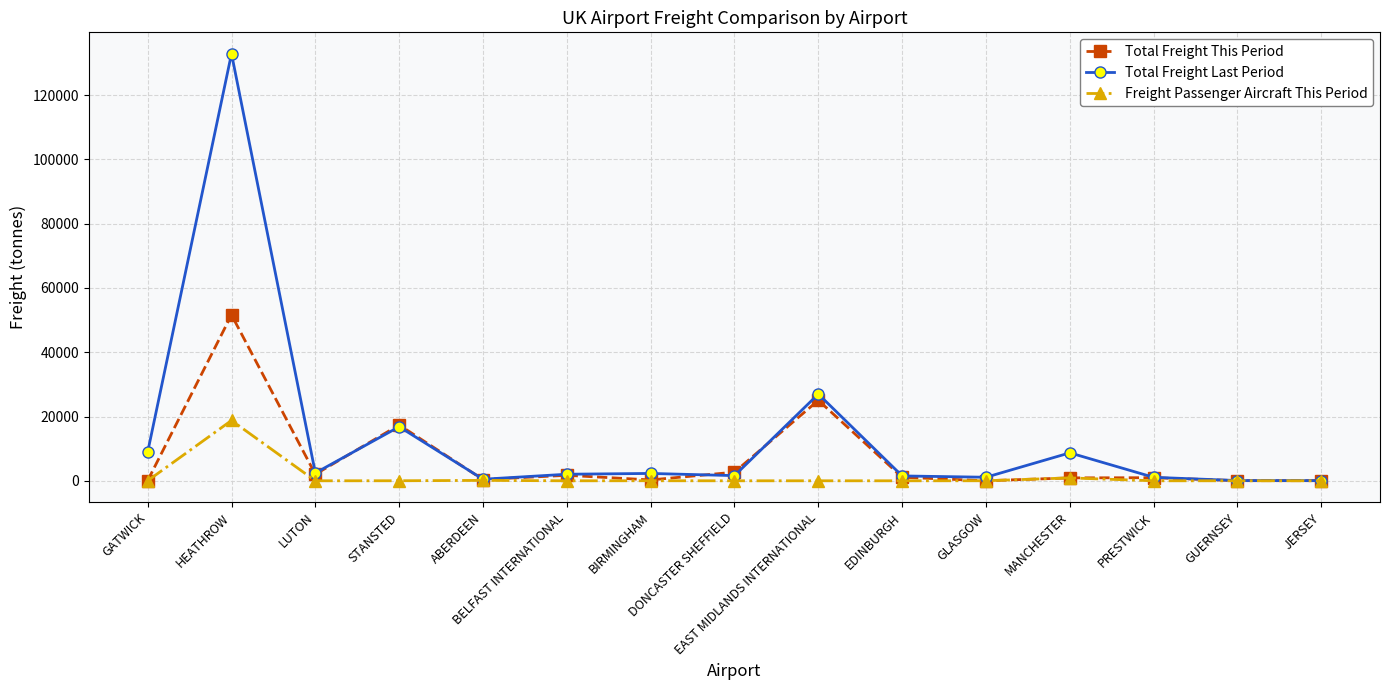

Which series has the largest total across all categories?

Total Freight Last Period